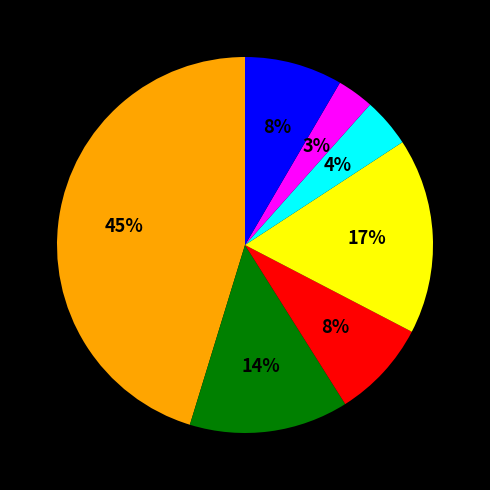

Is there a majority slice in this chart?

No